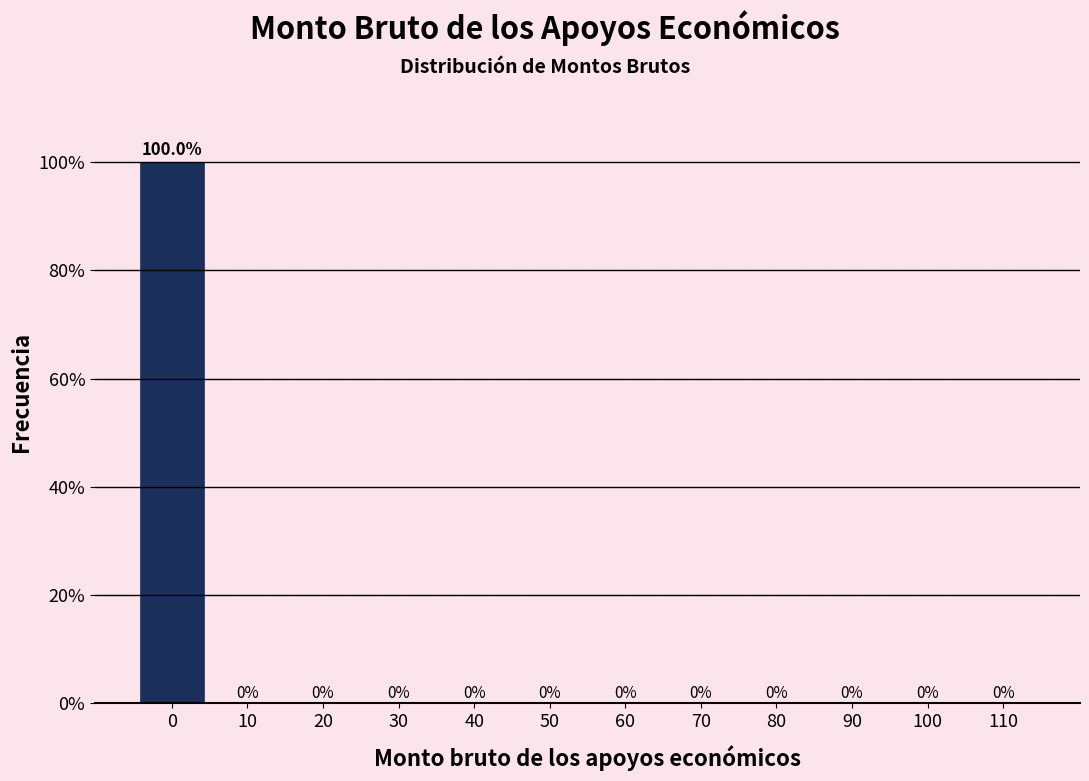

Reading left to right, transcribe all the data shown in this chart.

0=100	10=0	20=0	30=0	40=0	50=0	60=0	70=0	80=0	90=0	100=0	110=0